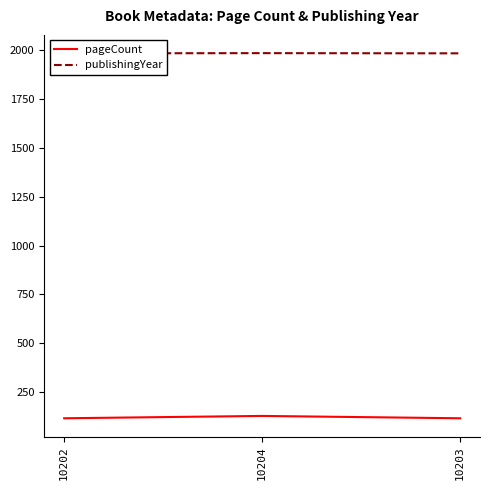

What is the lowest value of the pageCount series?

116